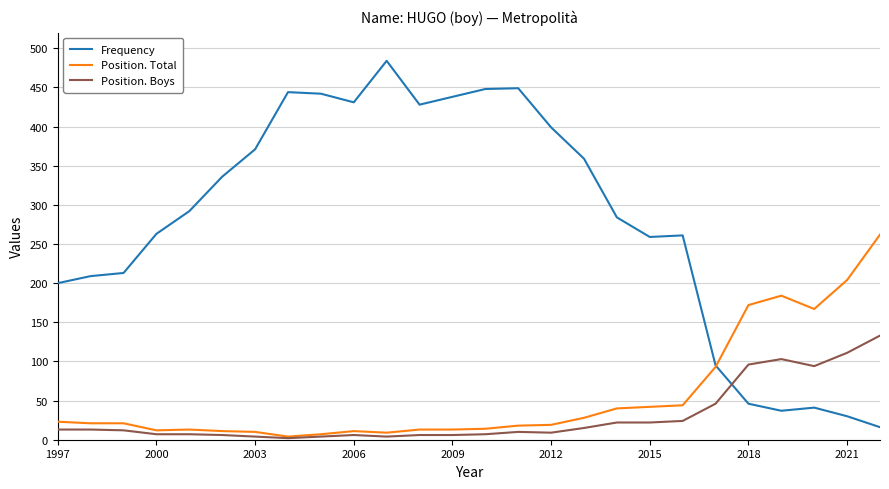

What is the maximum value shown in the chart?

484